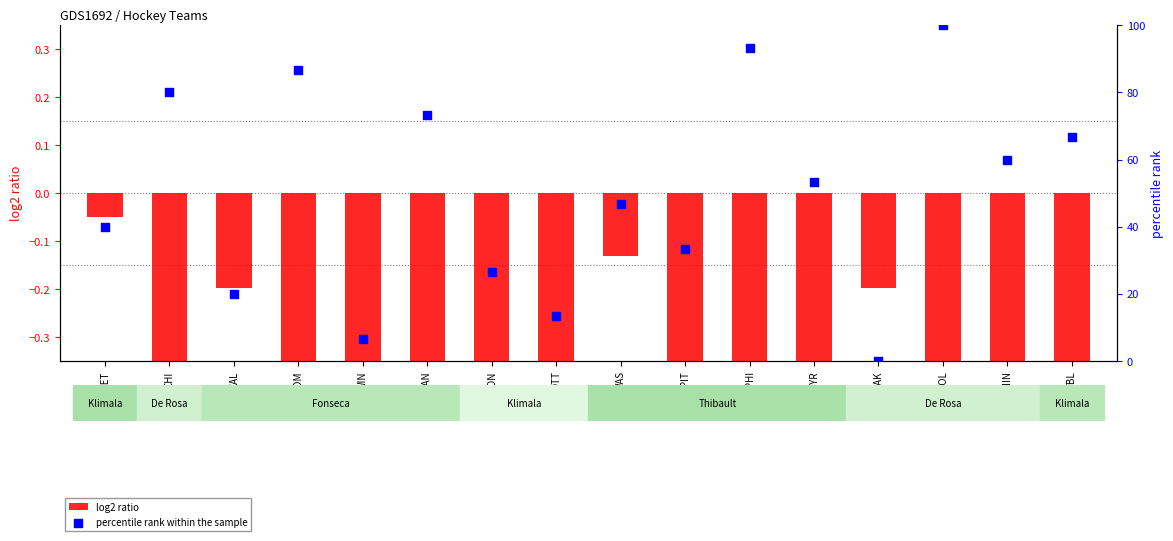

Which series has the largest total across all categories?

percentile rank within the sample